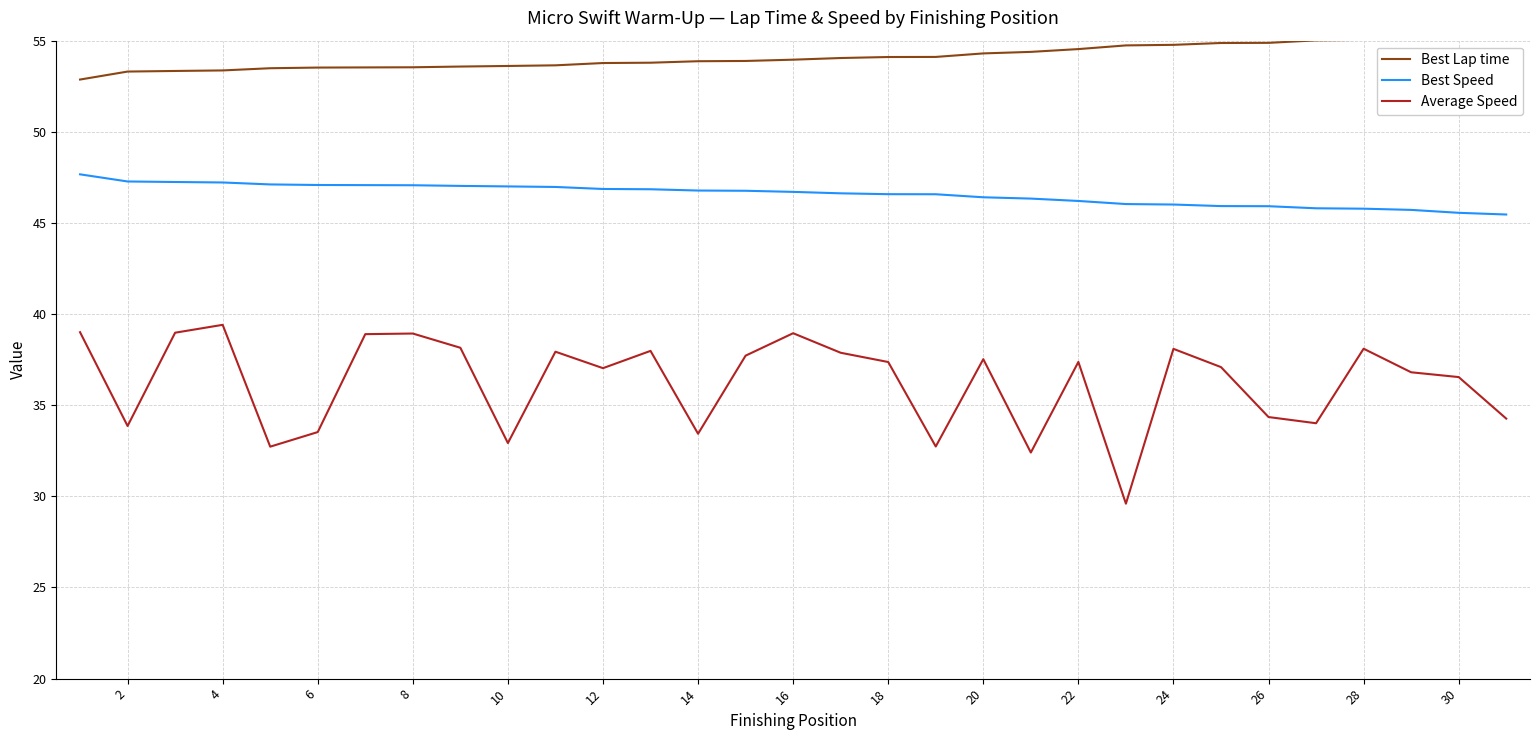

Is this an area chart (filled region under the line)?

No